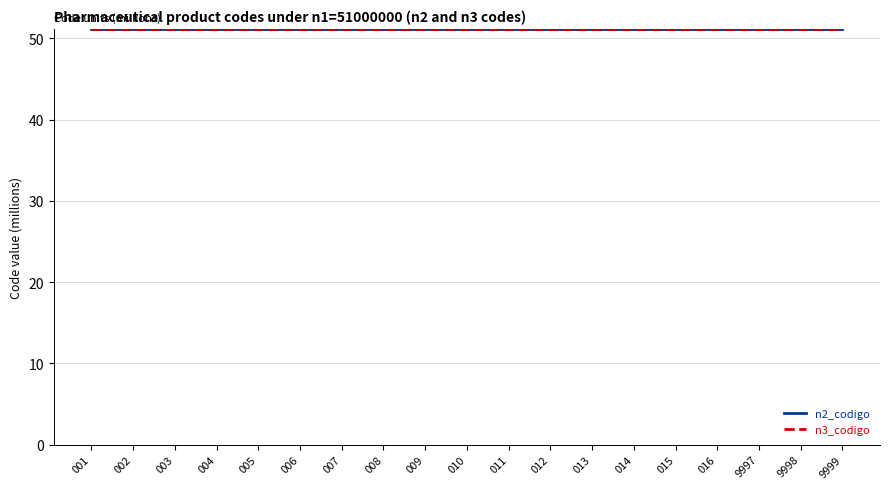

Reading left to right, list all the values displayed in this chart.

n2_codigo: 51.2	51.2	51.2	51.2	51.2	51.2	51.2	51.2	51.2	51.2	51.2	51.2	51.2	51.2	51.2	51.2	51.2	51.2	51.2
n3_codigo: 51.2	51.2	51.2	51.2	51.2	51.2	51.2	51.2	51.2	51.2	51.2	51.2	51.2	51.2	51.2	51.2	51.2	51.2	51.2